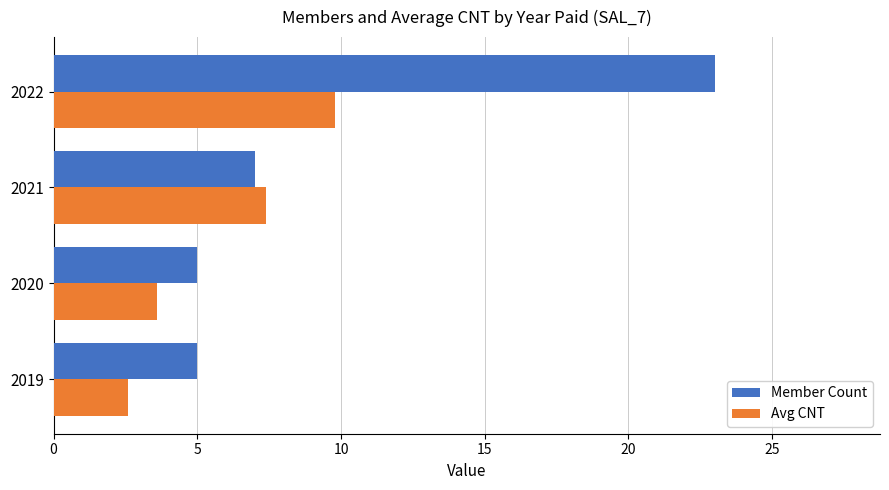

How many categories are shown in the chart?

4